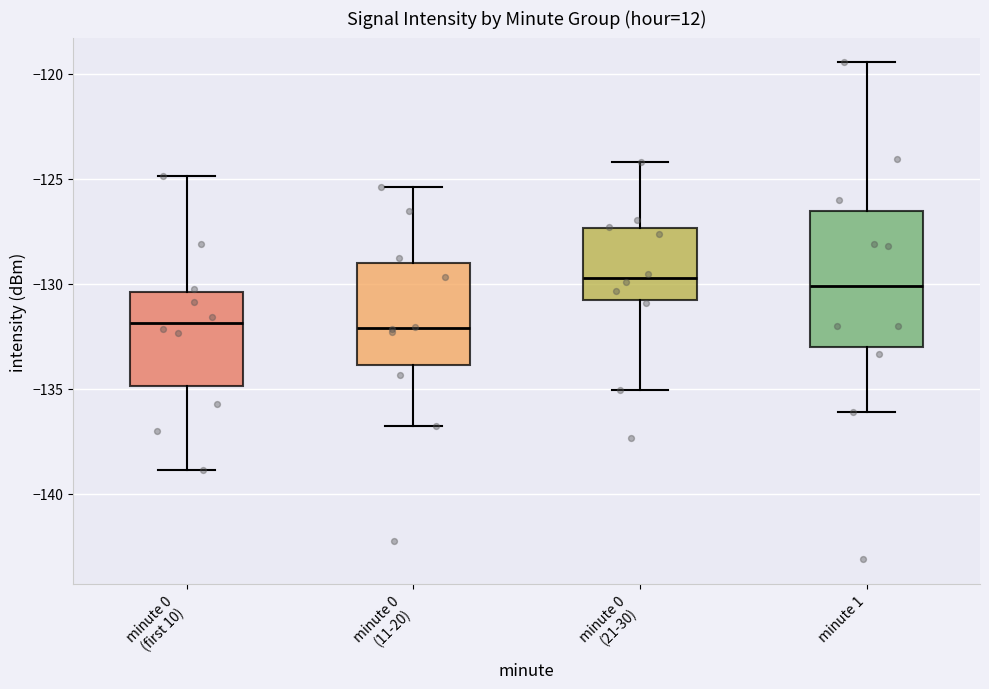

Which box is the tallest, from its lower edge to its upper edge?

minute 1